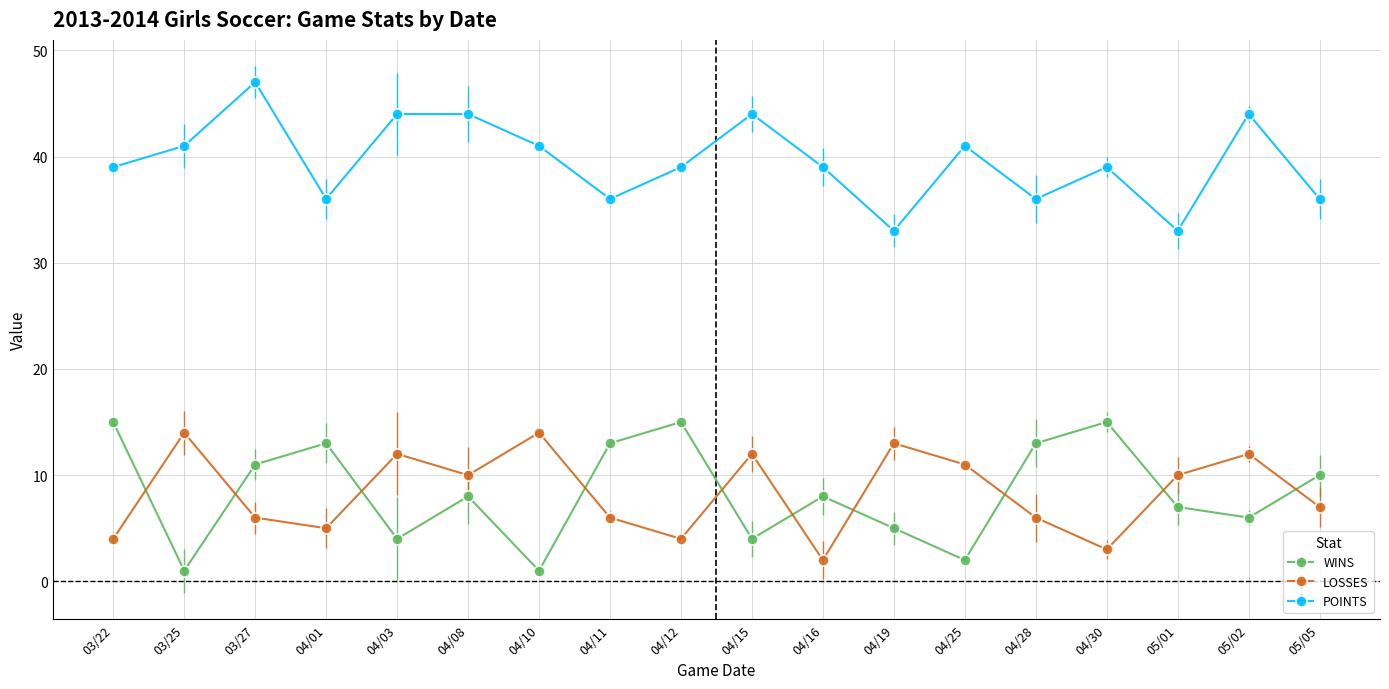

How many intersections are there between WINS and LOSSES?

10